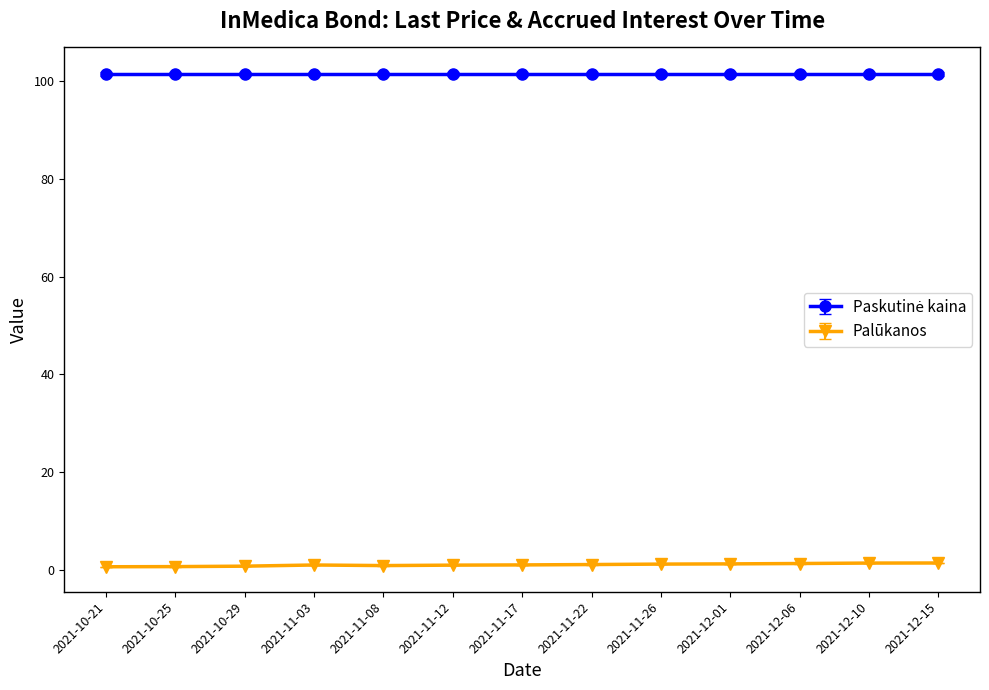

What is the label of the 6th point from the right?

2021-11-22